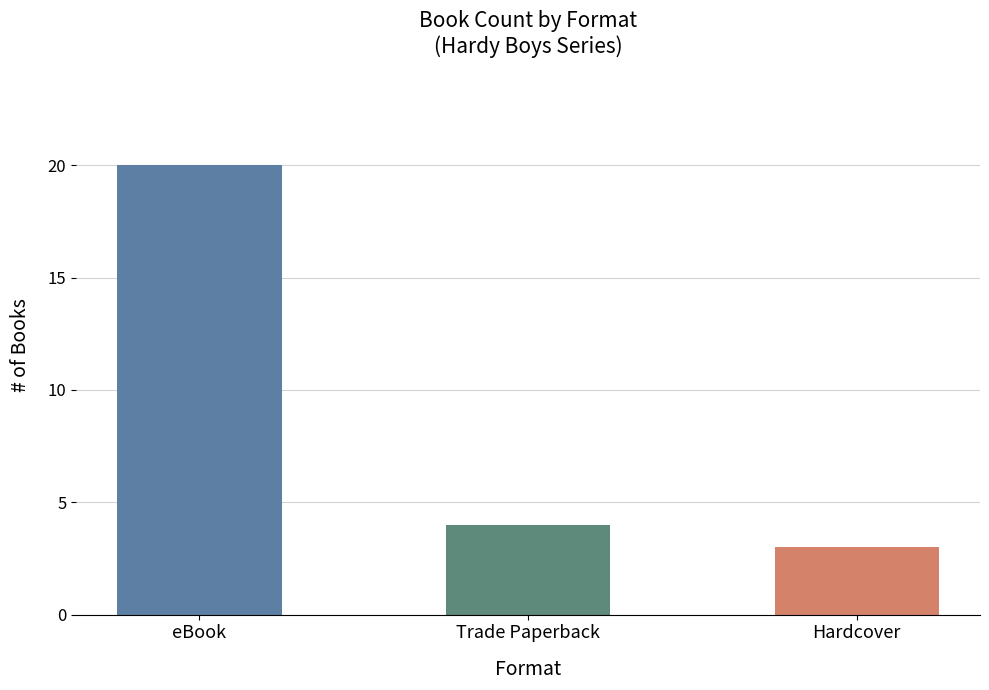

How many bars are there in total?

3